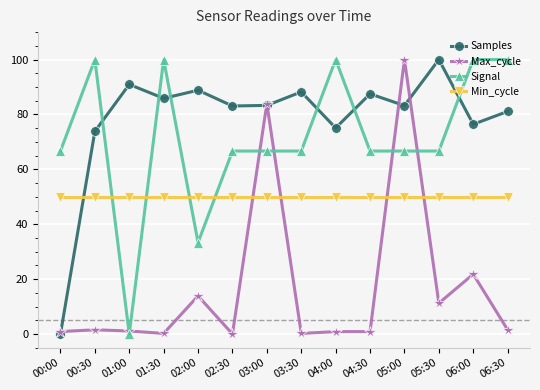

Which series has the largest total across all categories?

Samples